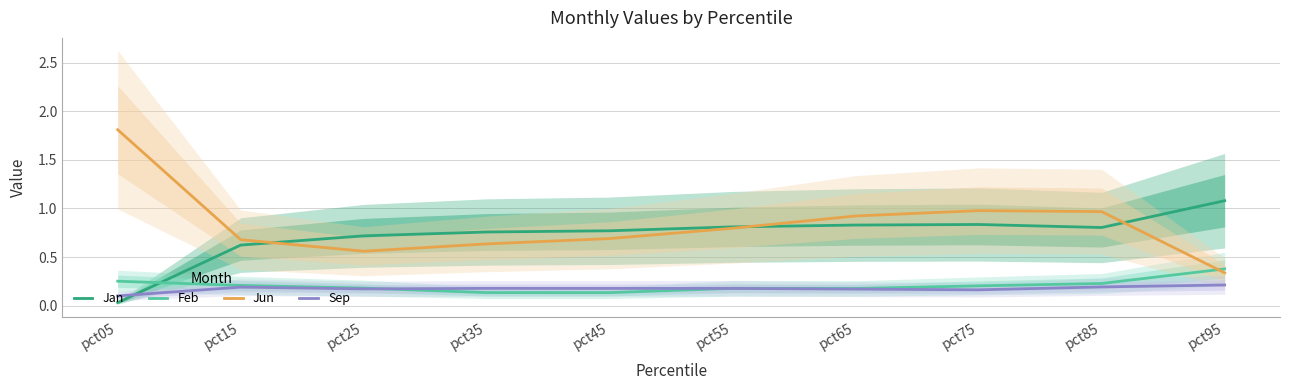

How many lines are shown in the chart?

4